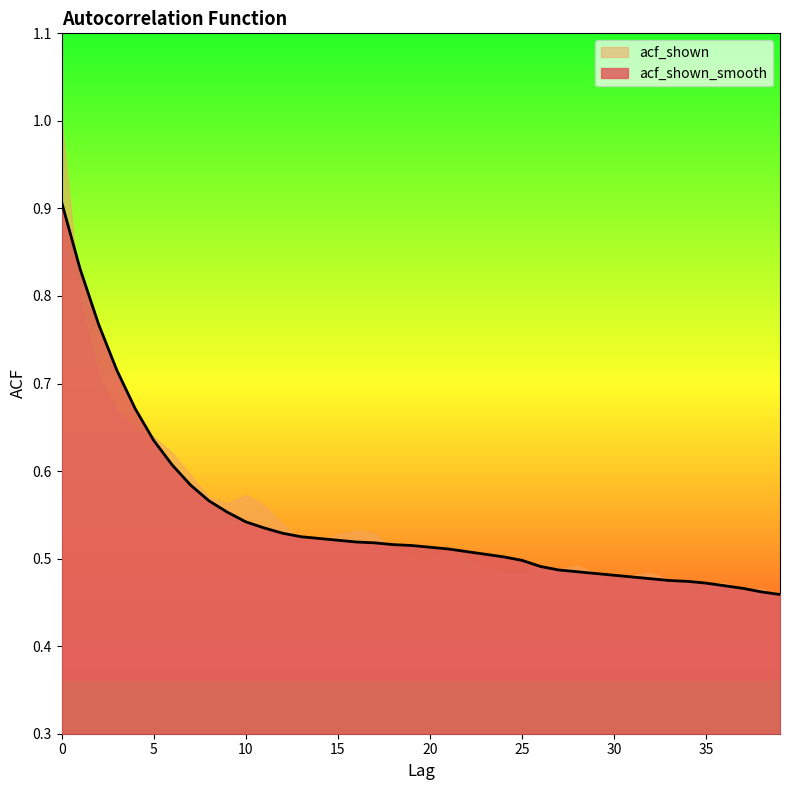

How many values are between 0 and 1?

40